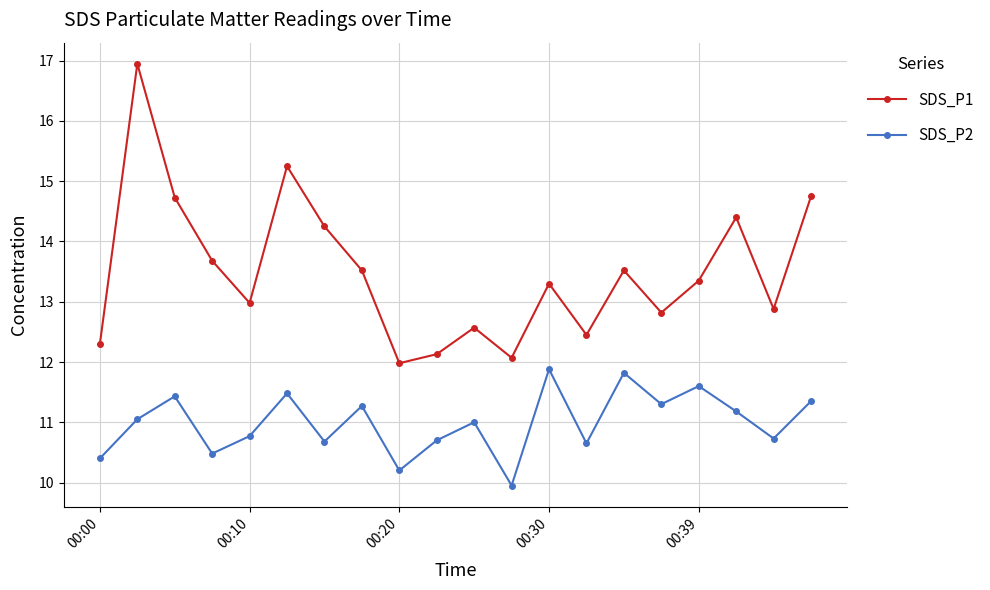

What is the difference between the maximum and minimum values in the SDS_P1 series?

5.0